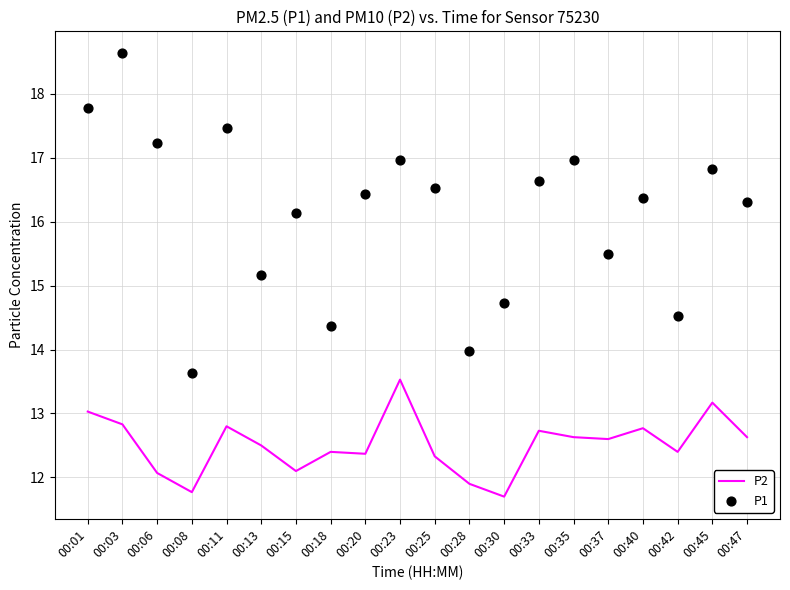

Which series reaches the minimum Y coordinate?

P2